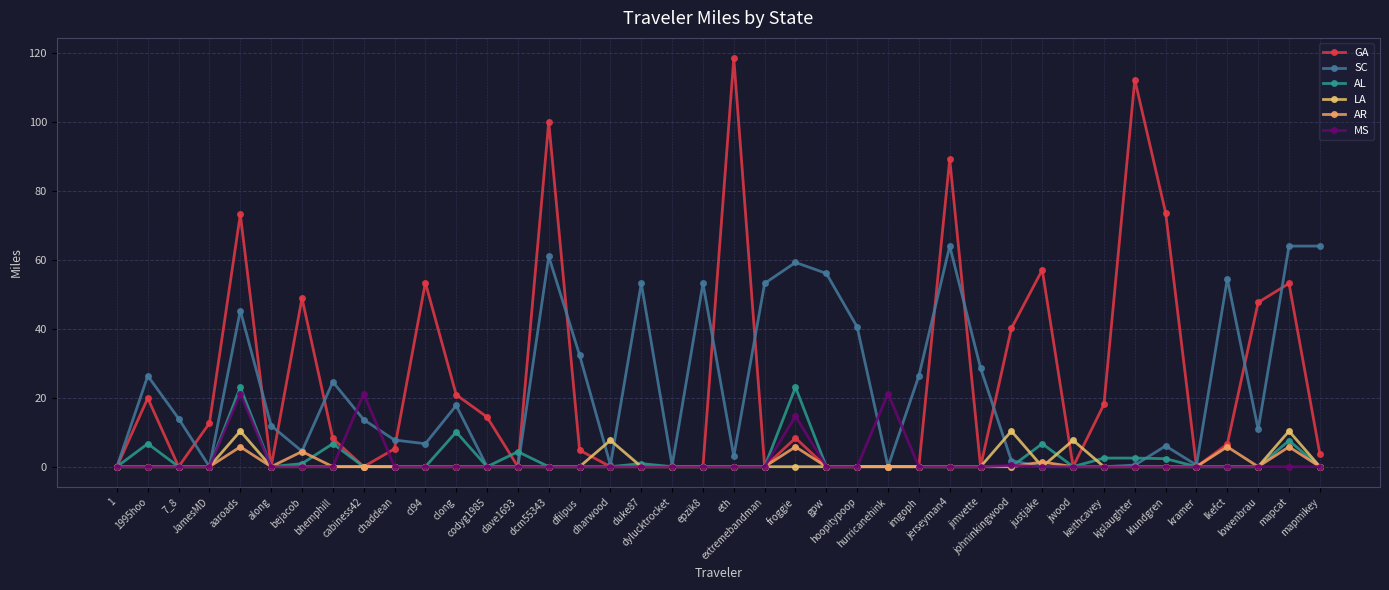

What is the highest value of the GA series?

118.5